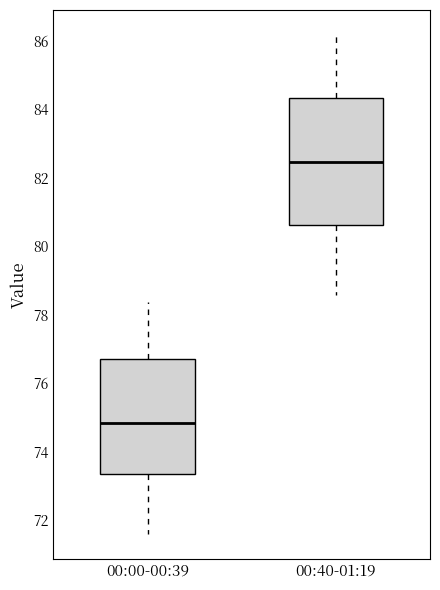

Which box's median line is the highest?

00:40-01:19